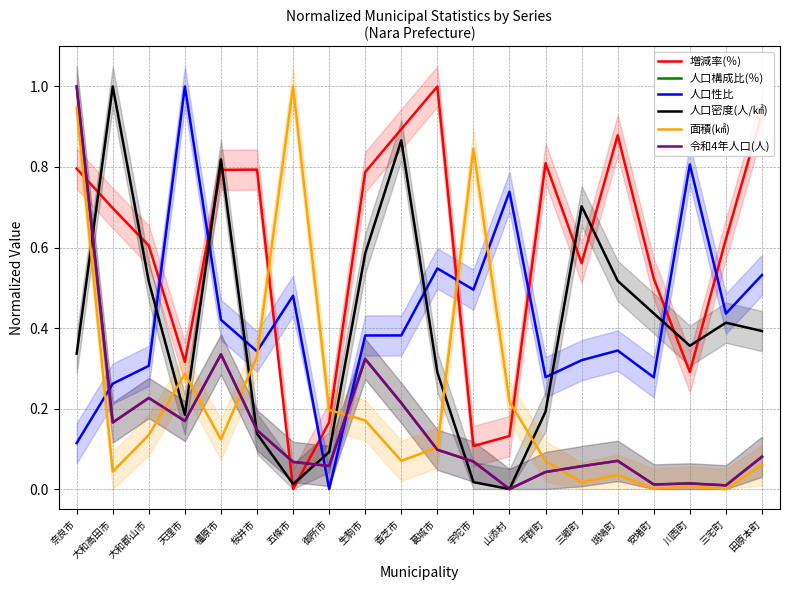

At which category does 増減率(％) reach its first local peak?

桜井市